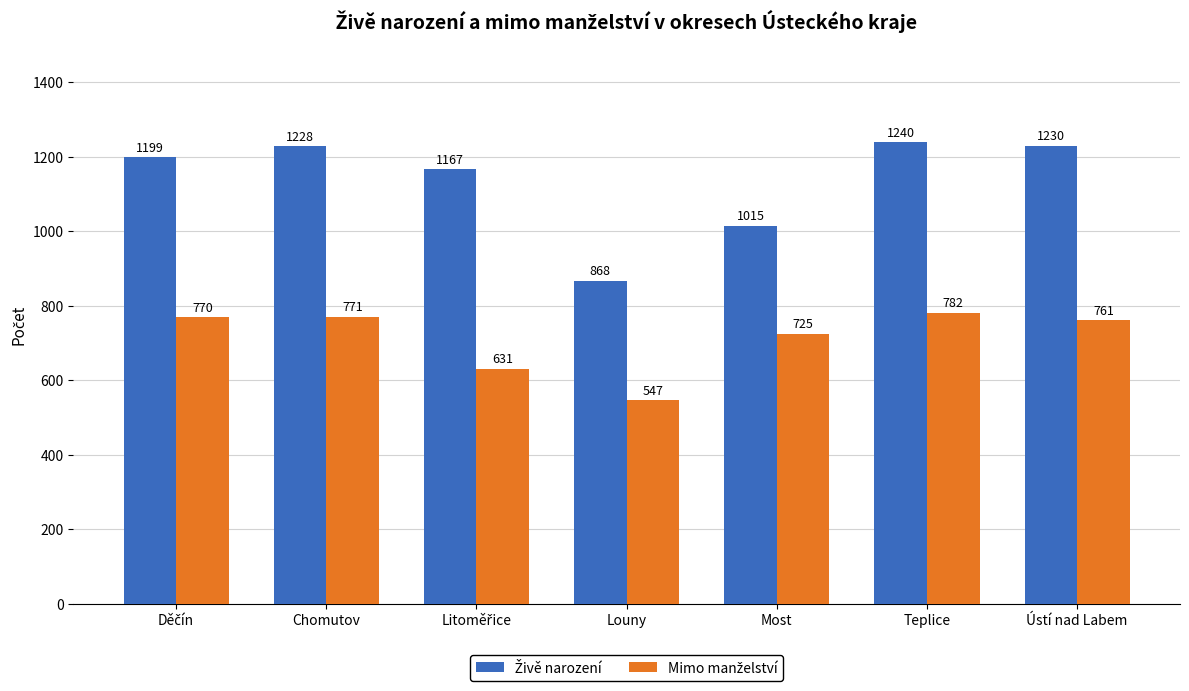

At how many categories does at least one series exceed 1048?

5